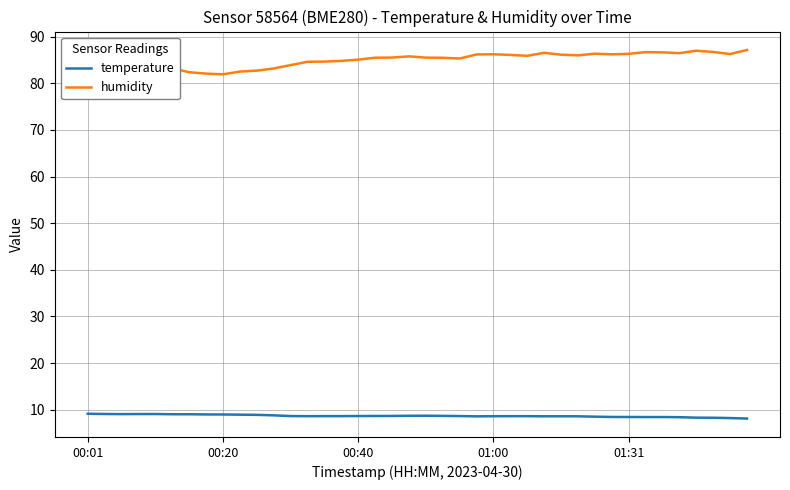

Reading left to right, extract all data points from this chart.

temperature: 9.1	9.1	9.0	9.1	9.1	9.0	9.0	9.0	9.0	8.9	8.9	8.8	8.6	8.6	8.6	8.6	8.6	8.6	8.7	8.7	8.7	8.7	8.6	8.6	8.6	8.6	8.6	8.6	8.6	8.6	8.5	8.4	8.4	8.4	8.4	8.4	8.3	8.3	8.2	8.1
humidity: 81.9	82.2	82.2	82.5	82.9	83.2	82.4	82.1	81.9	82.5	82.7	83.2	83.9	84.6	84.7	84.8	85.1	85.5	85.5	85.8	85.5	85.5	85.3	86.2	86.2	86.1	85.9	86.5	86.1	86.0	86.3	86.2	86.3	86.7	86.6	86.5	87.0	86.7	86.3	87.2